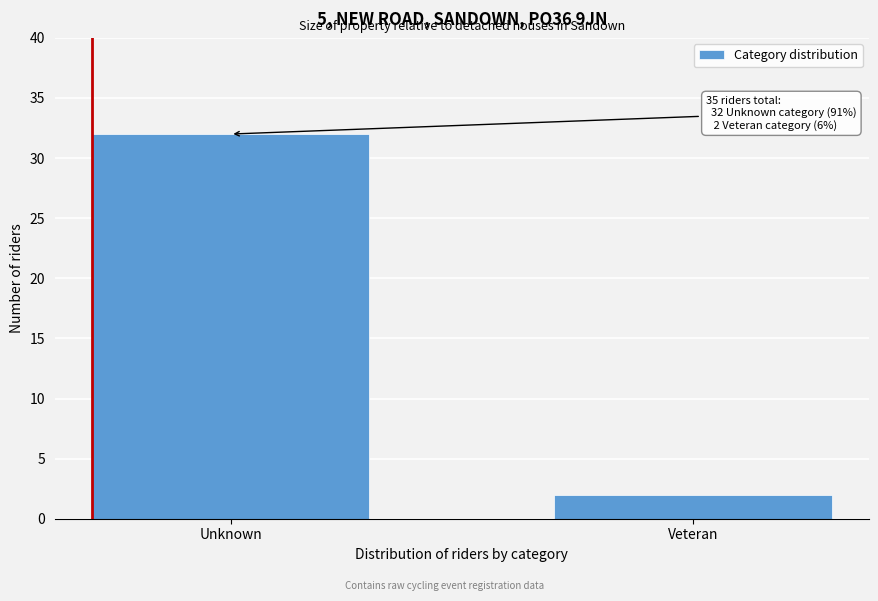

Reading left to right, transcribe all the data shown in this chart.

32	2